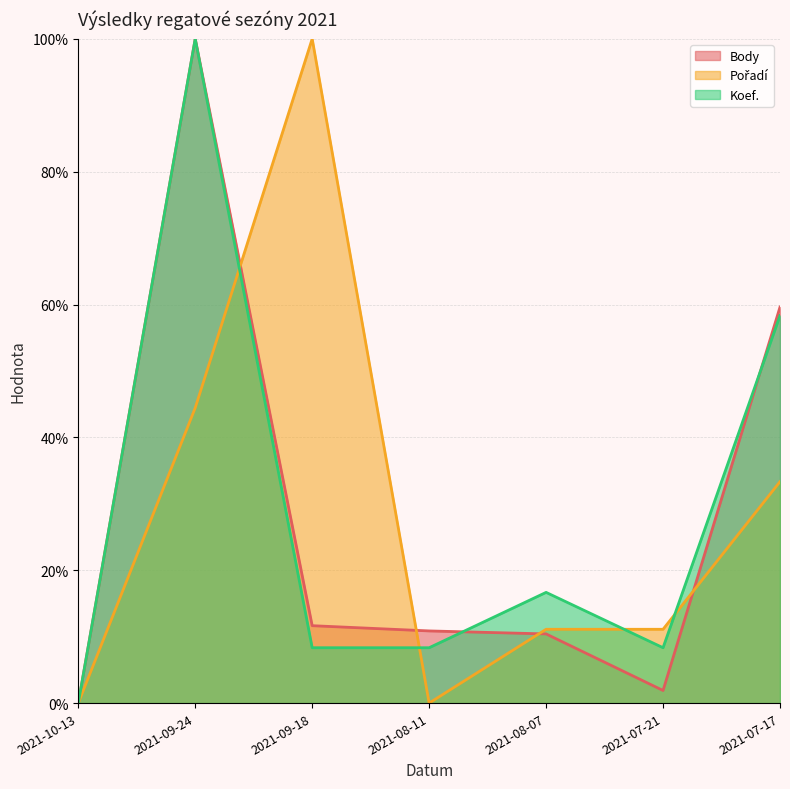

Is it true that Pořadí equals 100.0 at 2021-09-18?

True